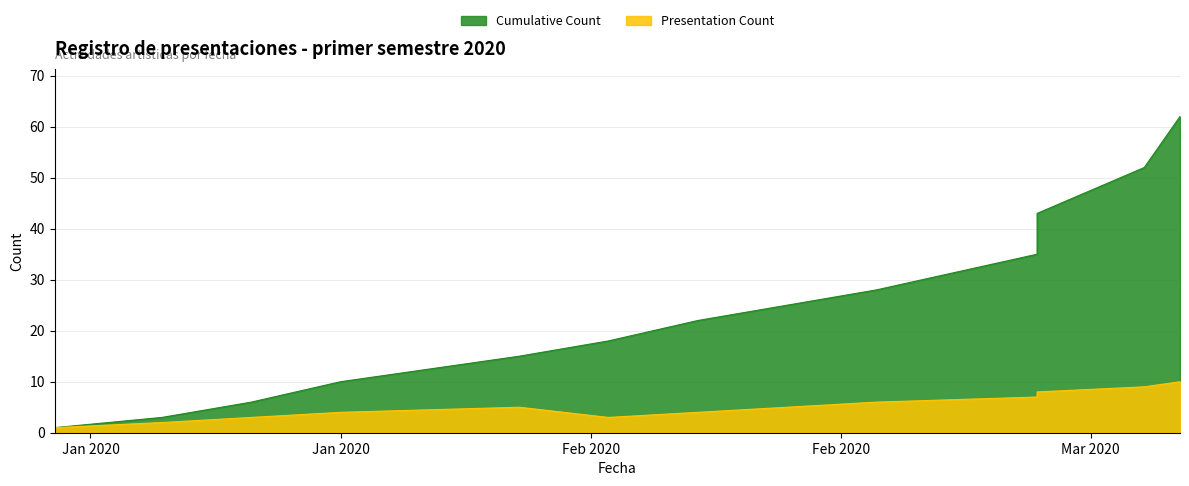

Reading right to left, extract all data points from this chart.

Presentation Count: 10	9	8	7	6	4	3	5	4	3	2	1
Cumulative Count: 62	52	43	35	28	22	18	15	10	6	3	1